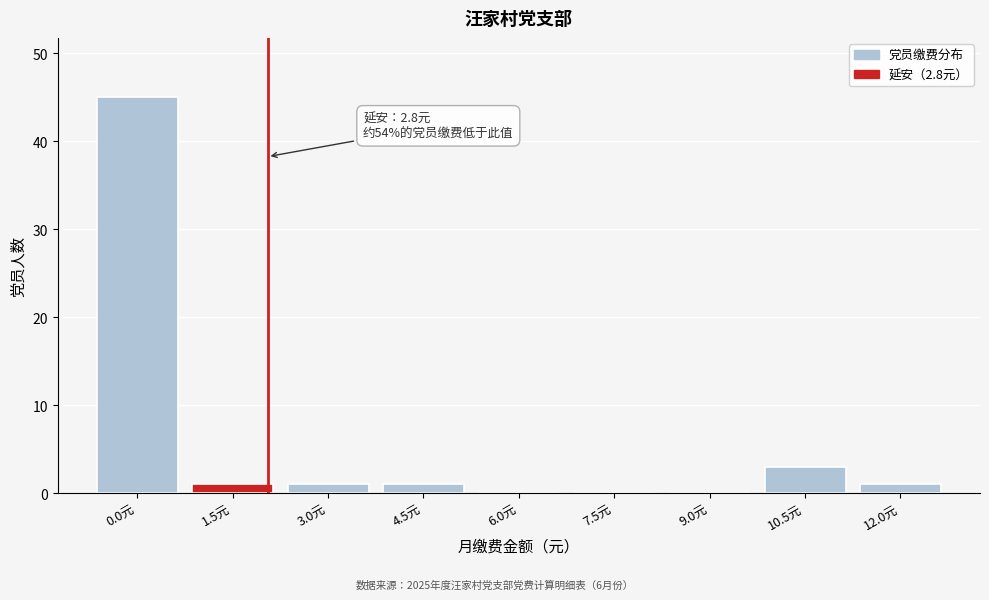

Reading right to left, transcribe all the data shown in this chart.

12.0元=1	10.5元=3	9.0元=0	7.5元=0	6.0元=0	4.5元=1	3.0元=1	1.5元=1	0.0元=45